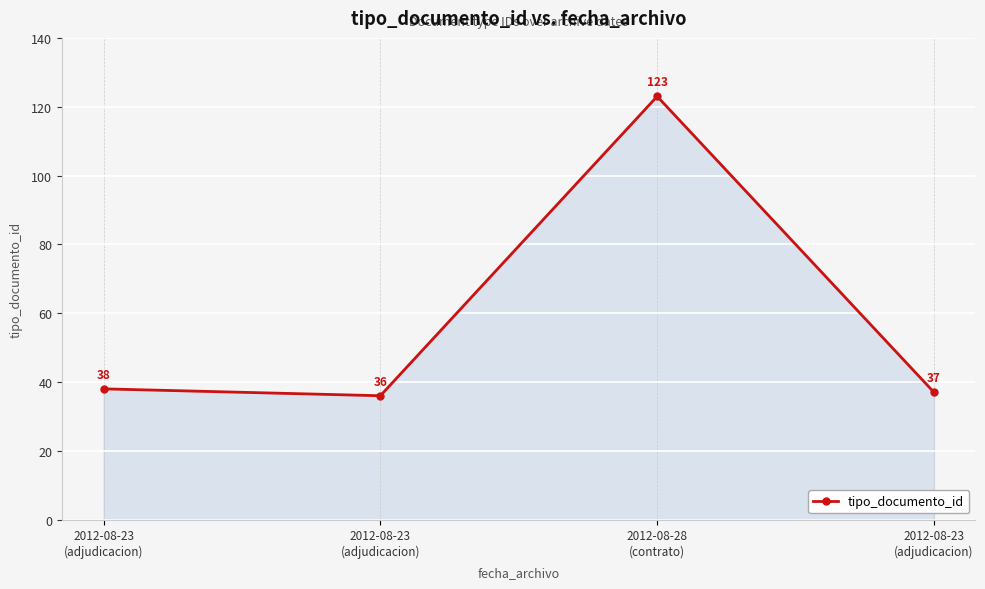

How many lines are shown in the chart?

1